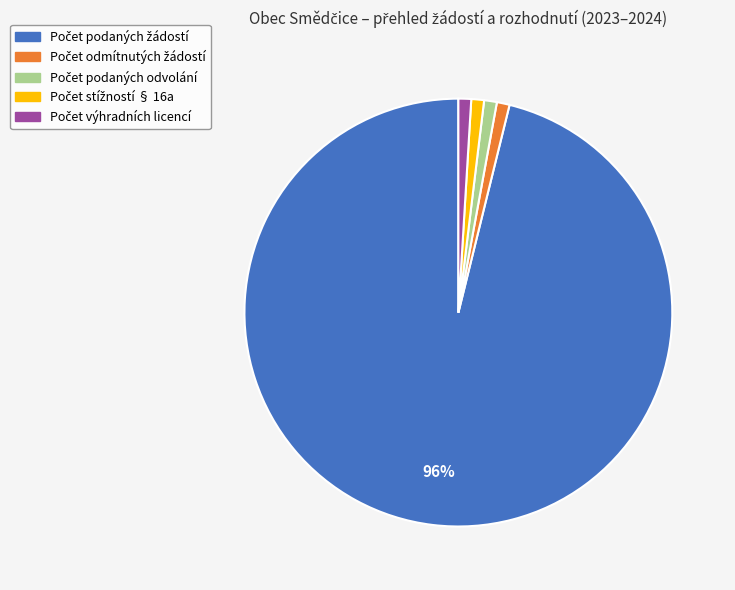

To the nearest percent, what is the difference between the largest and smallest slice percentages?

95%